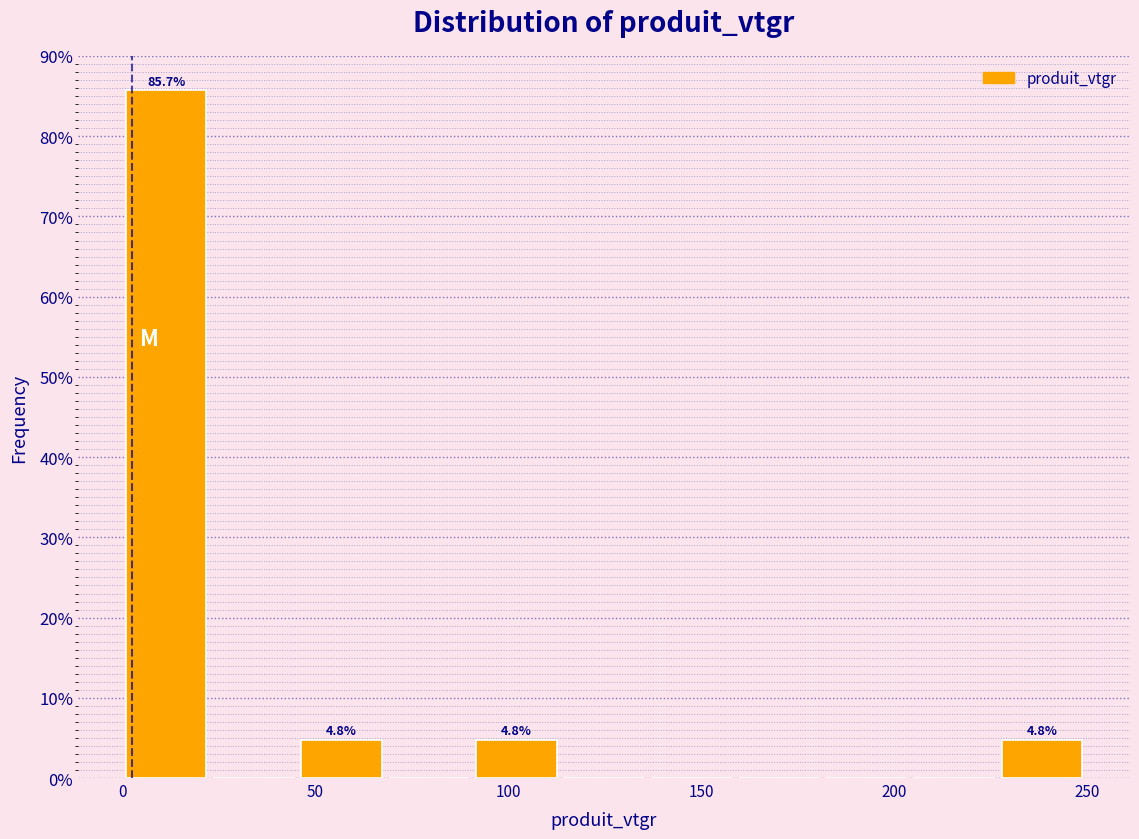

Over which range of the x-axis is the bar tallest?

0 to 25